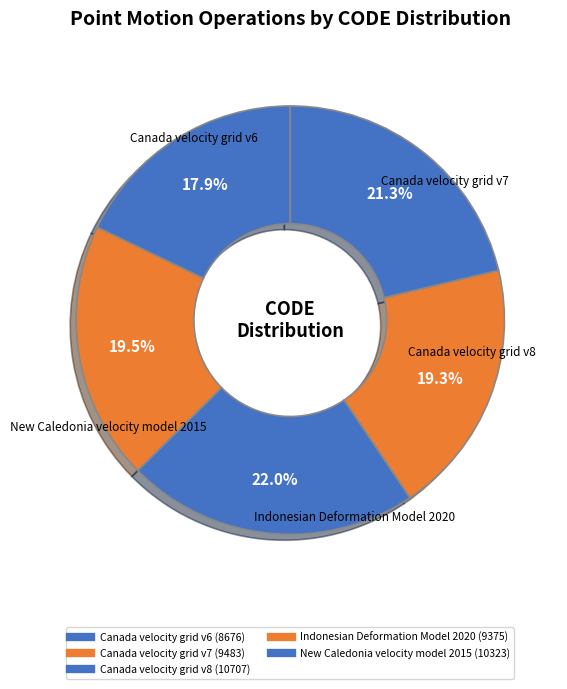

What is the change in value from Canada velocity grid v6 to Canada velocity grid v7?

+807